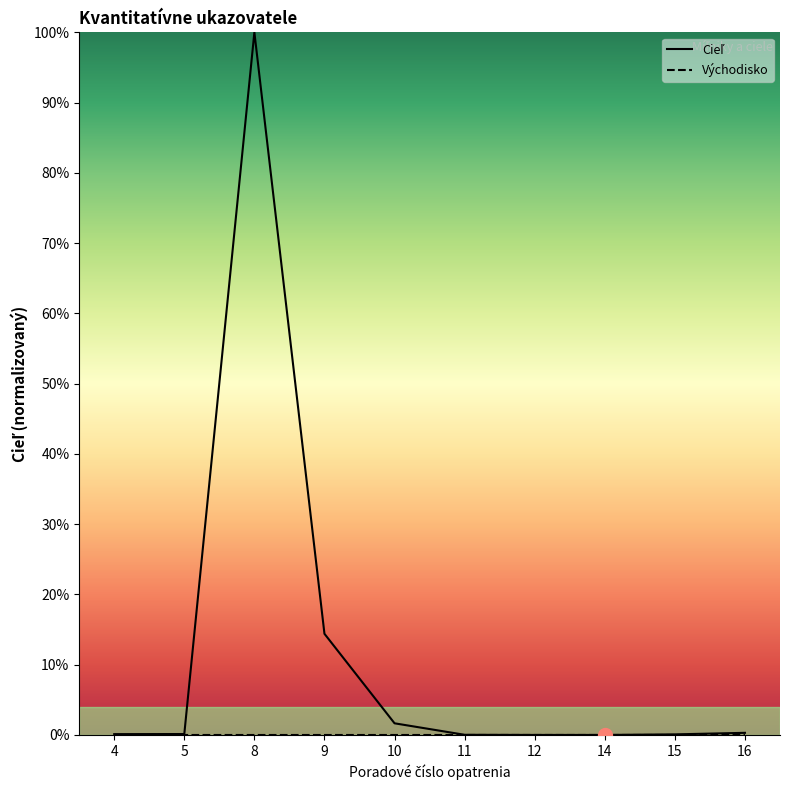

True or false: Cieľ and Východisko cross at least once.

False